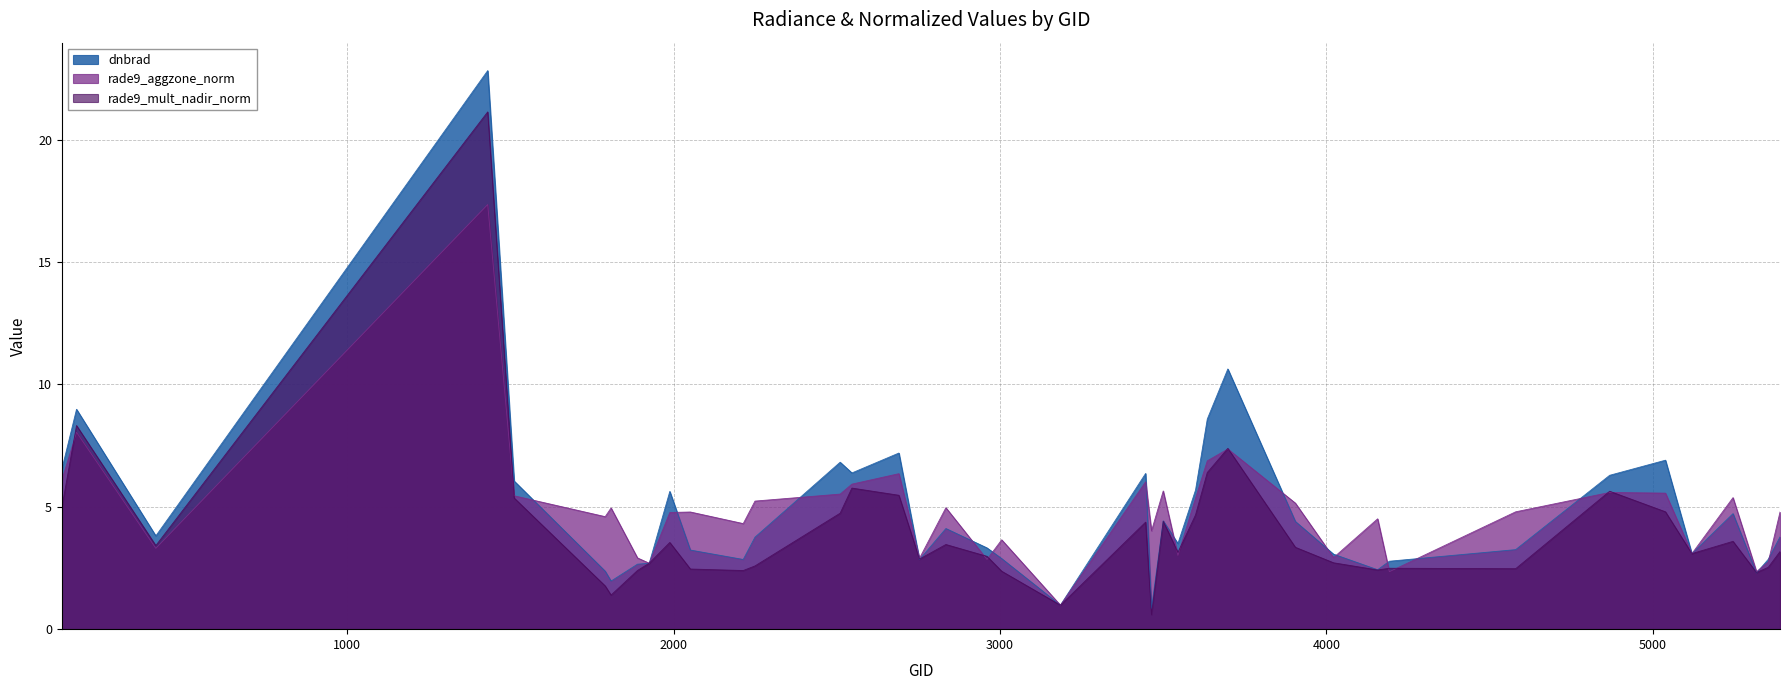

What is the approximate value of dnbrad at 3545?

3.5